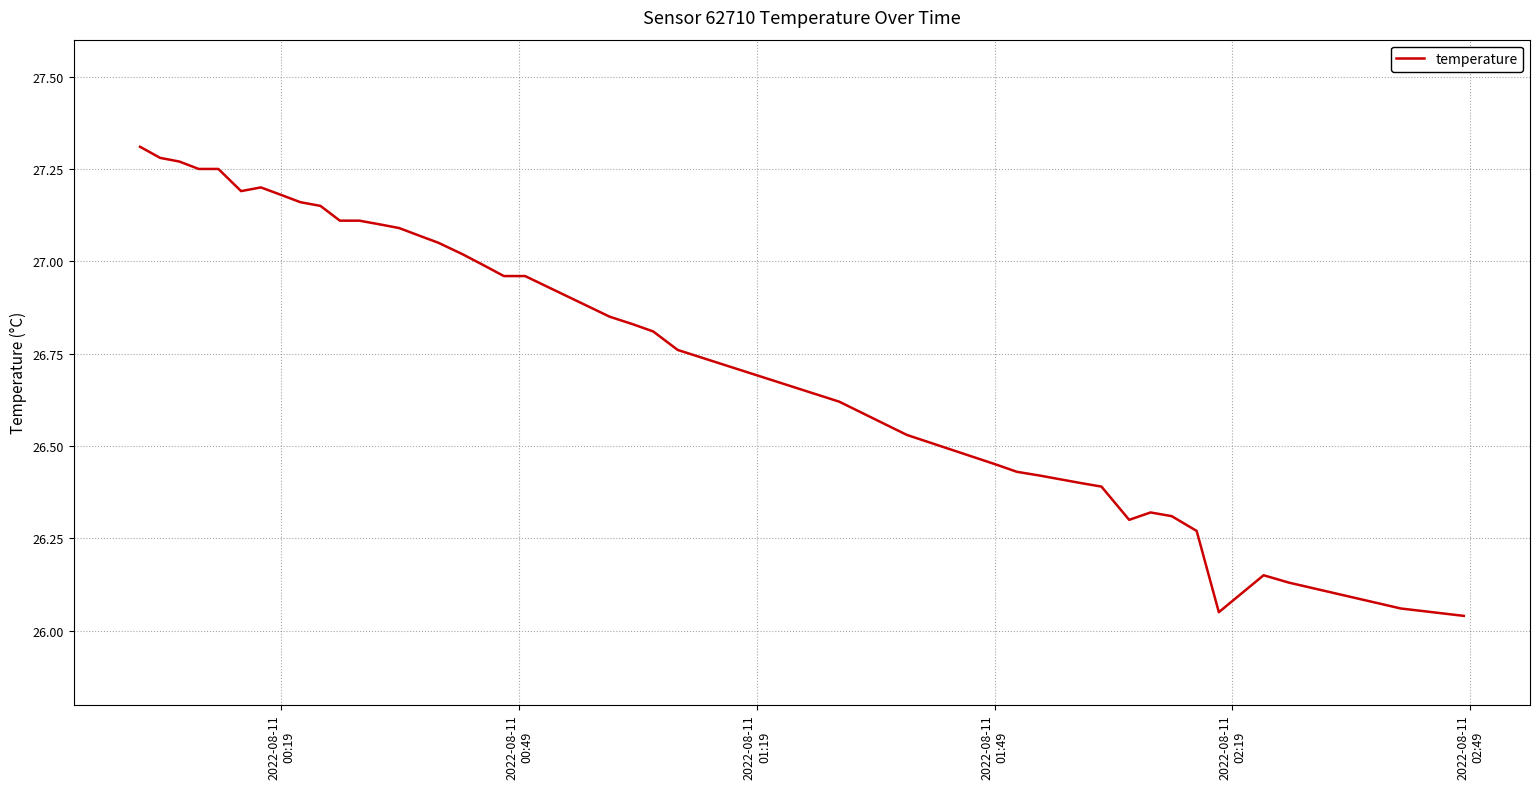

What is the difference between the maximum and minimum values?

1.3